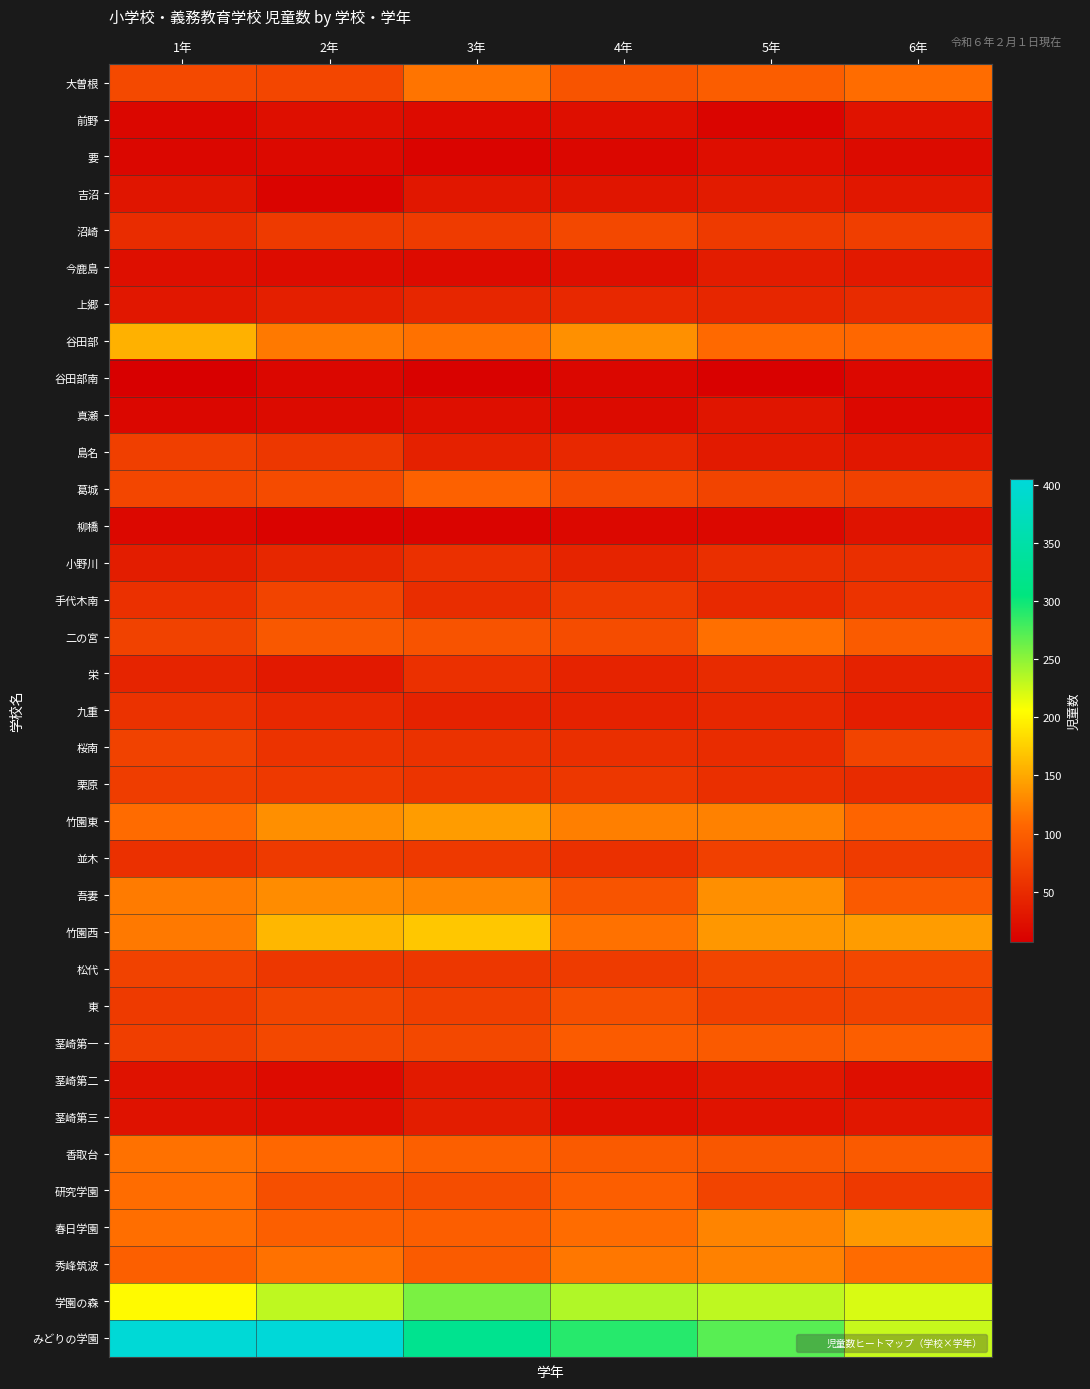

Reading right to left, extract all data points from this chart.

大曽根: 6年=111	5年=98	4年=90	3年=116	2年=76	1年=79
前野: 6年=27	5年=13	4年=22	3年=19	2年=23	1年=14
要: 6年=18	5年=21	4年=15	3年=12	2年=17	1年=15
吉沼: 6年=31	5年=34	4年=28	3年=31	2年=12	1年=28
沼崎: 6年=68	5年=64	4年=78	3年=66	2年=64	1年=51
今鹿島: 6年=32	5年=35	4年=22	3年=19	2年=20	1年=23
上郷: 6年=49	5年=45	4年=47	3年=45	2年=38	1年=30
谷田部: 6年=108	5年=109	4年=134	3年=114	2年=119	1年=156
谷田部南: 6年=16	5年=9	4年=14	3年=10	2年=14	1年=7
真瀬: 6年=16	5年=28	4年=18	3年=22	2年=18	1年=14
島名: 6年=30	5年=33	4年=47	3年=40	2年=61	1年=69
葛城: 6年=71	5年=74	4年=81	3年=102	2年=81	1年=76
柳橋: 6年=26	5年=16	4年=16	3年=12	2年=11	1年=16
小野川: 6年=54	5年=54	4年=43	3年=55	2年=46	1年=36
手代木南: 6年=58	5年=48	4年=64	3年=52	2年=74	1年=55
二の宮: 6年=96	5年=113	4年=82	3年=89	2年=94	1年=72
栄: 6年=41	5年=49	4年=42	3年=55	2年=32	1年=43
九重: 6年=37	5年=46	4年=41	3年=41	2年=47	1年=56
桜南: 6年=74	5年=51	4年=54	3年=56	2年=58	1年=72
栗原: 6年=49	5年=54	4年=62	3年=59	2年=63	1年=67
竹園東: 6年=105	5年=125	4年=123	3年=142	2年=133	1年=110
並木: 6年=66	5年=70	4年=55	3年=63	2年=64	1年=55
吾妻: 6年=95	5年=133	4年=90	3年=129	2年=132	1年=121
竹園西: 6年=142	5年=139	4年=114	3年=170	2年=160	1年=119
松代: 6年=77	5年=75	4年=65	3年=61	2年=62	1年=72
東: 6年=73	5年=70	4年=84	3年=69	2年=75	1年=64
茎崎第一: 6年=99	5年=95	4年=97	3年=78	2年=78	1年=68
茎崎第二: 6年=23	5年=31	4年=22	3年=33	2年=19	1年=25
茎崎第三: 6年=31	5年=27	4年=23	3年=36	2年=22	1年=25
香取台: 6年=95	5年=93	4年=95	3年=100	2年=108	1年=114
研究学園: 6年=63	5年=74	4年=99	3年=83	2年=85	1年=111
春日学園: 6年=140	5年=126	4年=111	3年=99	2年=100	1年=112
秀峰筑波: 6年=110	5年=125	4年=118	3年=96	2年=114	1年=101
学園の森: 6年=221	5年=231	4年=237	3年=258	2年=231	1年=203
みどりの学園: 6年=228	5年=271	4年=290	3年=323	2年=405	1年=402